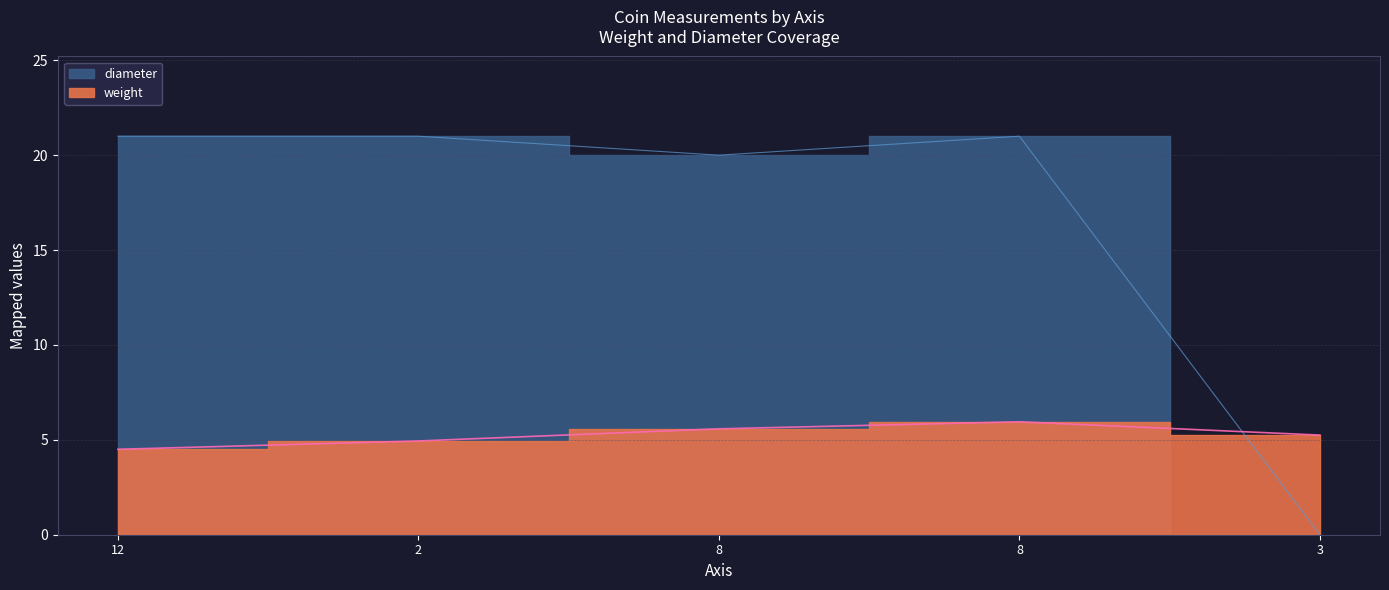

How many values in the weight series are below 5?

2